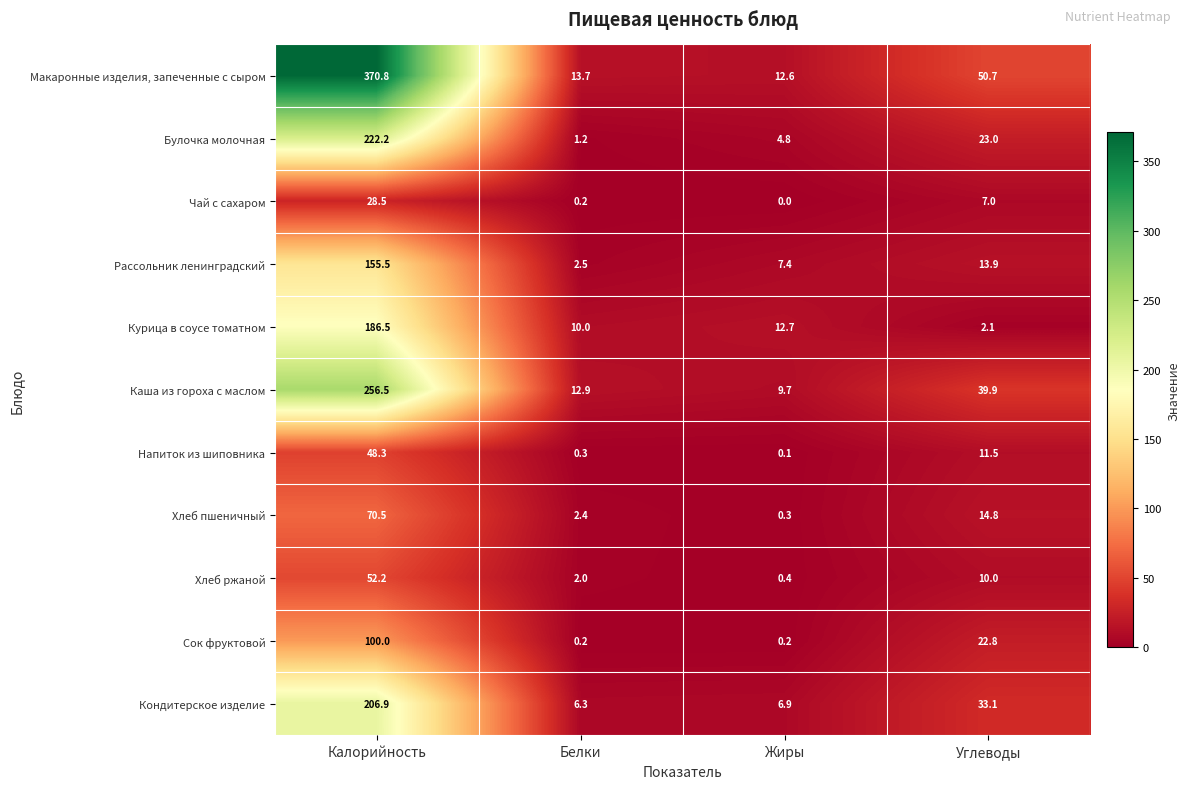

What is the spread (max minus min) of values at Белки?

13.5